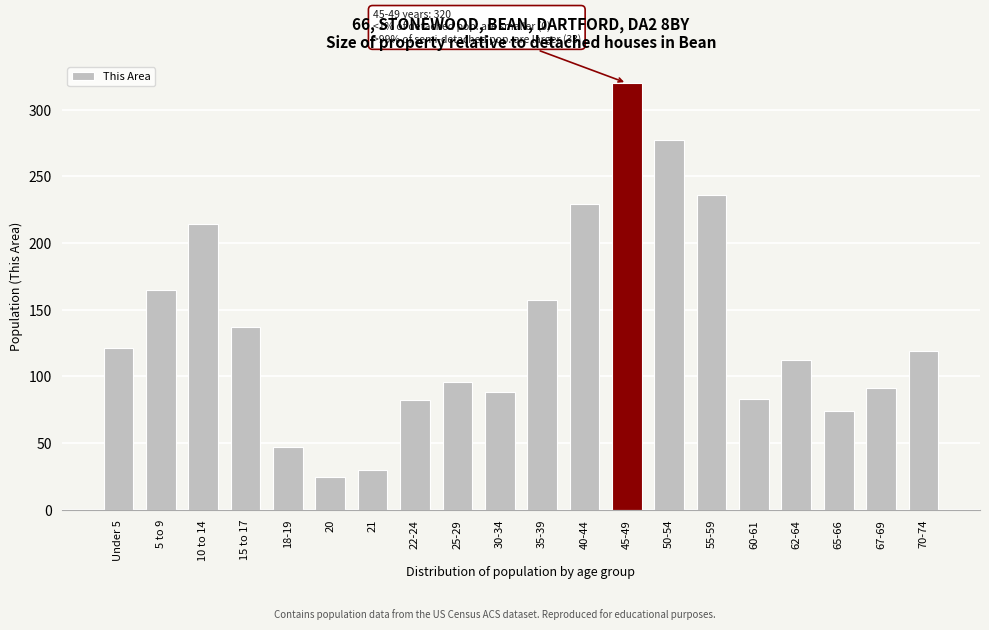

What is the difference between the second highest and second lowest values?

247